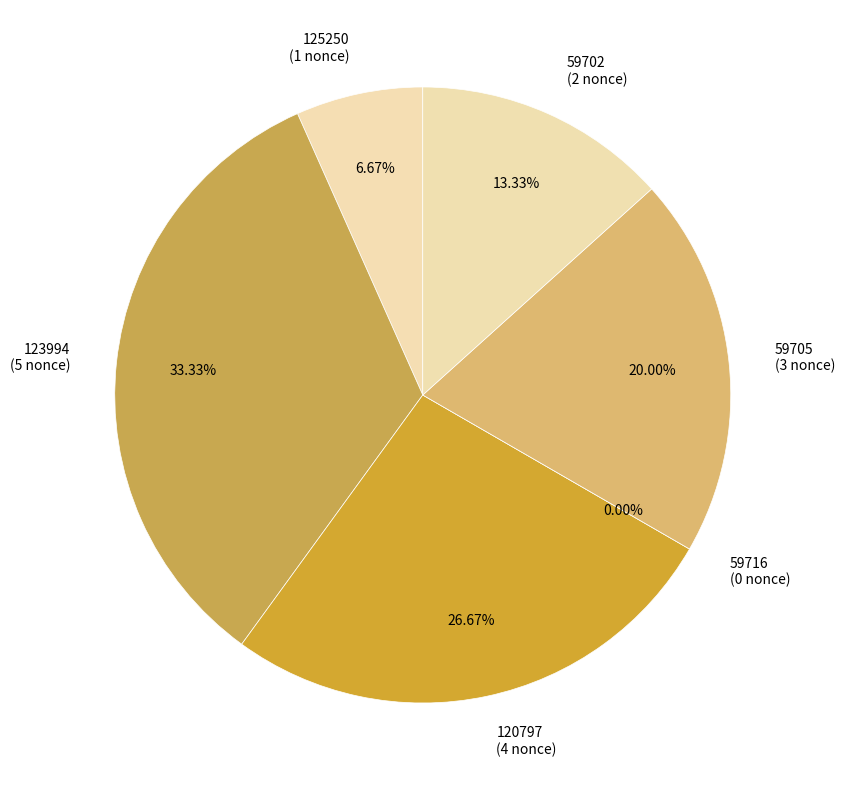

Rank the categories by value from lowest to highest.

59716, 125250, 59702, 59705, 120797, 123994